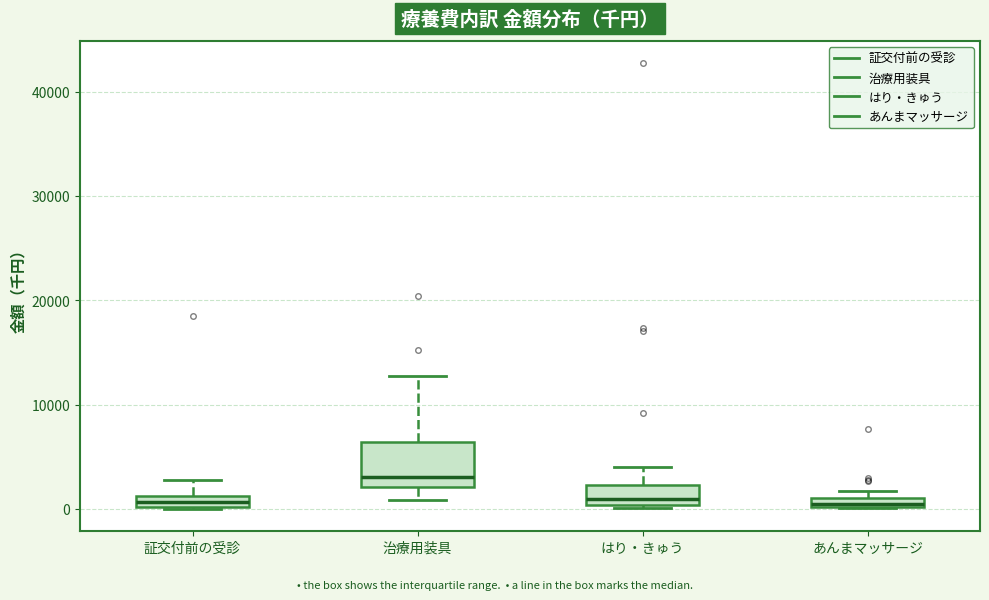

Where is the upper edge of the box for 治療用装具 on the y-axis? The values are not printed on the chart, so give them approximately, as read against the axis.

6000